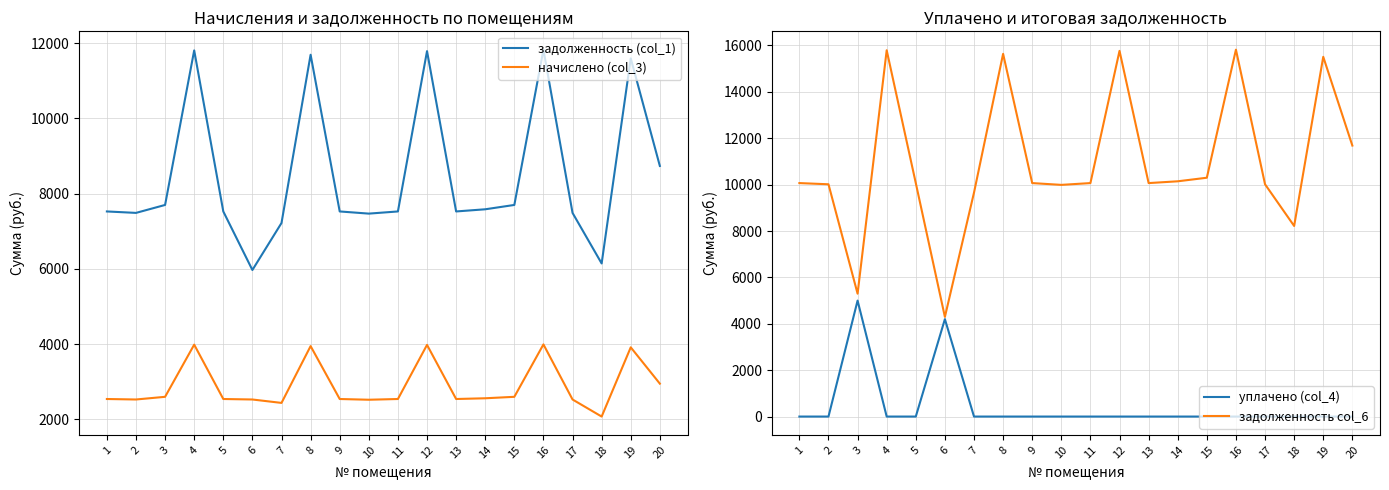

What is the difference between the second highest and second lowest values in the задолженность (col_1) series?

5664.0